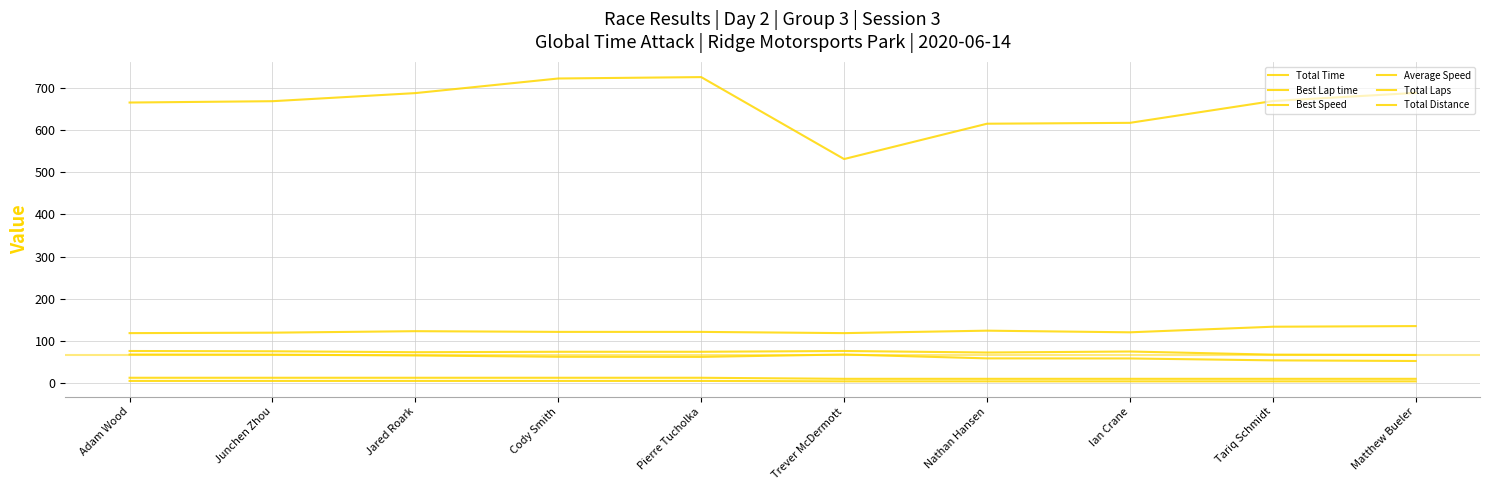

Which category has the lowest value in the Best Speed series?

Matthew Bueler